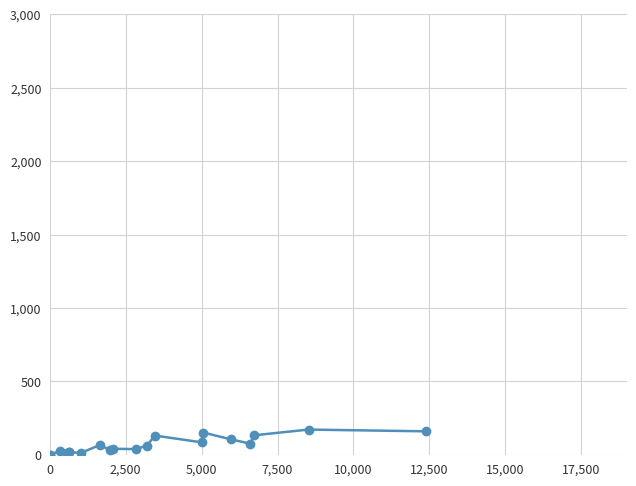

Count the number of values greater than 61.

9